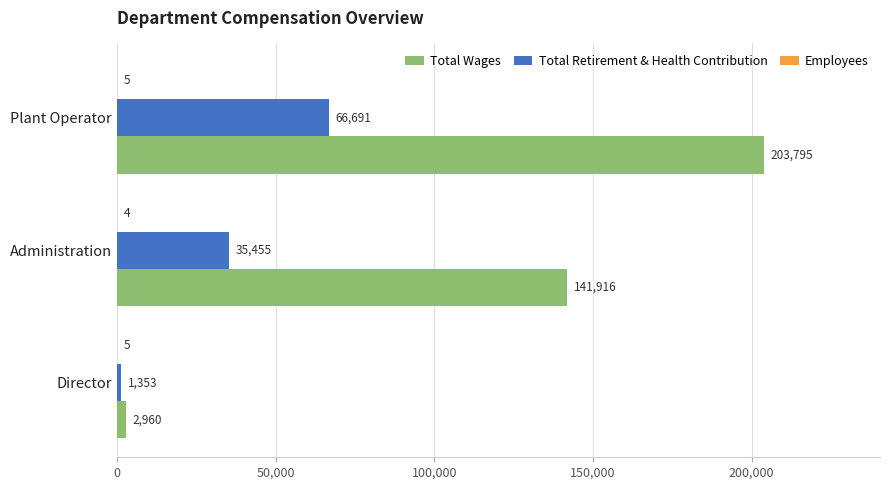

At which category does the chart reach its peak across all series?

Plant Operator